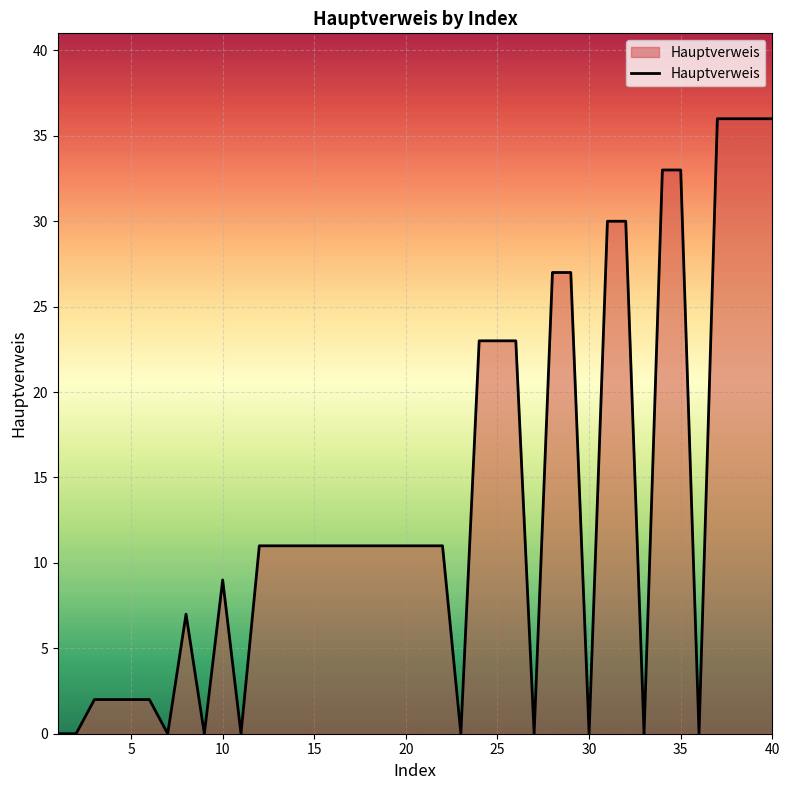

What is the average value?

13